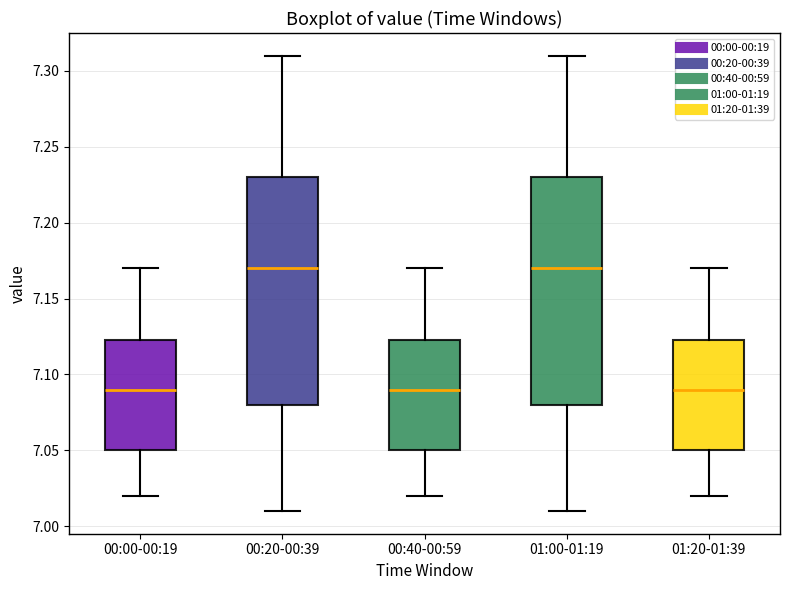

Reading left to right, transcribe this box plot: for each box, give where its median line is, the range the box spans, and where its two whiskers end, as read against the y-axis. The values are not printed on the chart, so give them approximately, as read against the axis.

00:00-00:19: median 7.090, box 7.050 to 7.125, whiskers 7.020 to 7.170
00:20-00:39: median 7.170, box 7.080 to 7.230, whiskers 7.010 to 7.310
00:40-00:59: median 7.090, box 7.050 to 7.125, whiskers 7.020 to 7.170
01:00-01:19: median 7.170, box 7.080 to 7.230, whiskers 7.010 to 7.310
01:20-01:39: median 7.090, box 7.050 to 7.125, whiskers 7.020 to 7.170